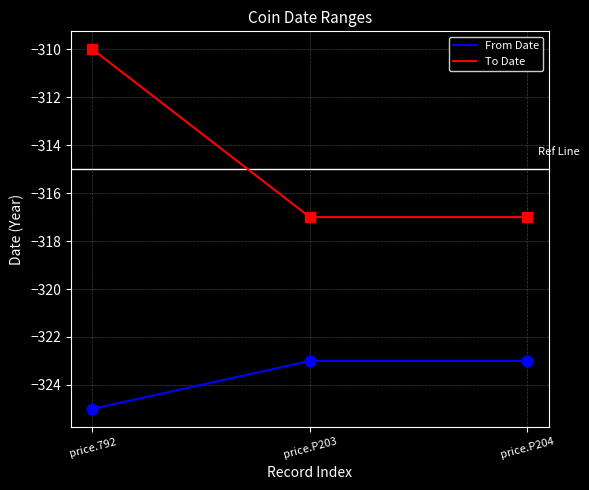

At which category is the sum across all series the highest?

price.792